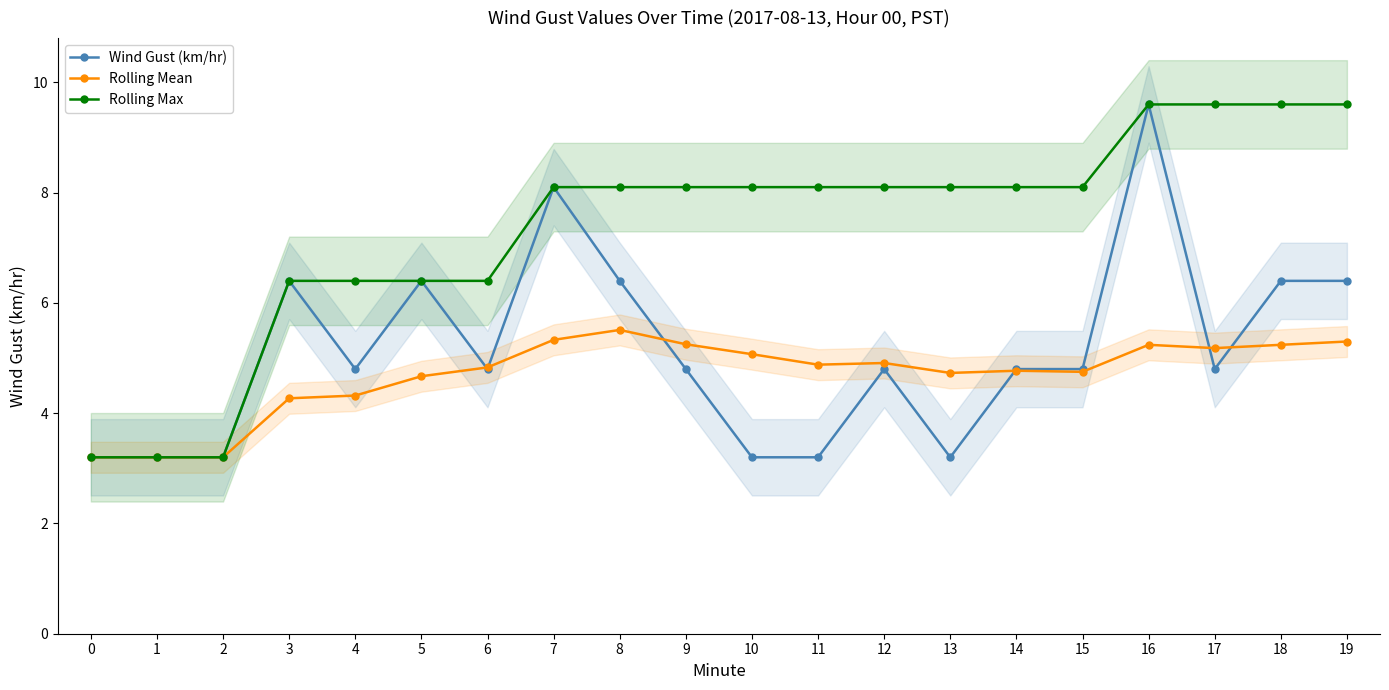

The Rolling Mean series shows 7.5 at 12. True or false?

False